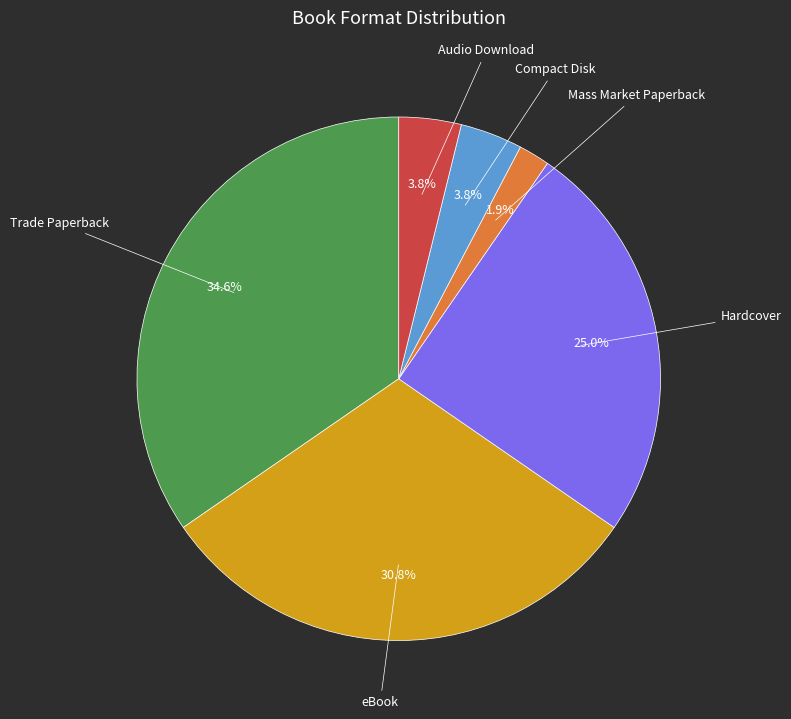

Is there a majority slice in this chart?

No